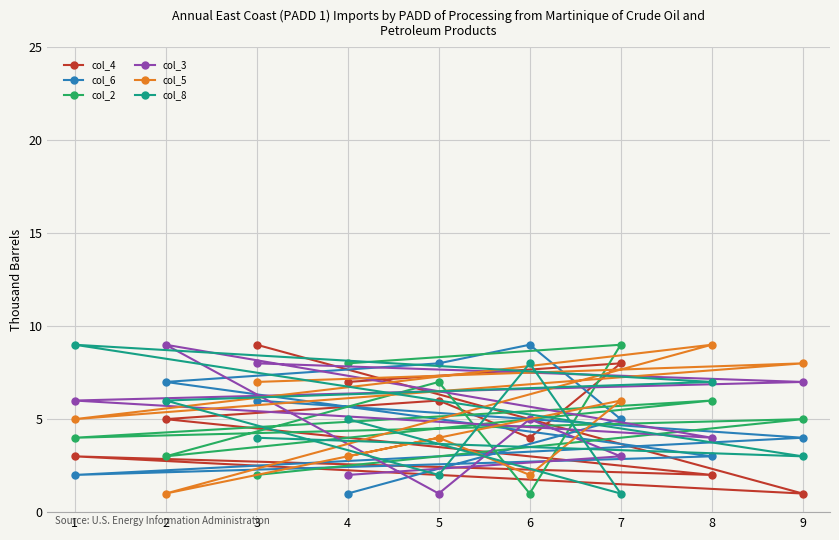

Between which two adjacent categories do col_2 and col_4 first intersect?

3 and 9